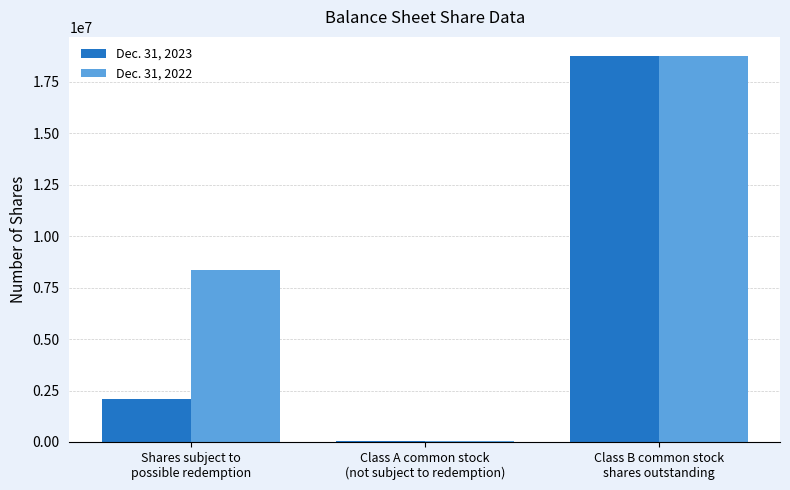

Reading left to right, extract all data points from this chart.

Dec. 31, 2023: Shares subject to
possible redemption=2090269	Class A common stock
(not subject to redemption)=30000	Class B common stock
shares outstanding=18750000
Dec. 31, 2022: Shares subject to
possible redemption=8348384	Class A common stock
(not subject to redemption)=30000	Class B common stock
shares outstanding=18750000